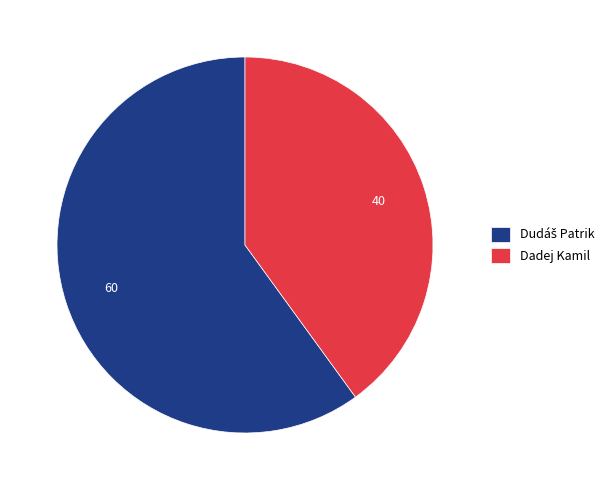

Count the number of slices in the pie.

2